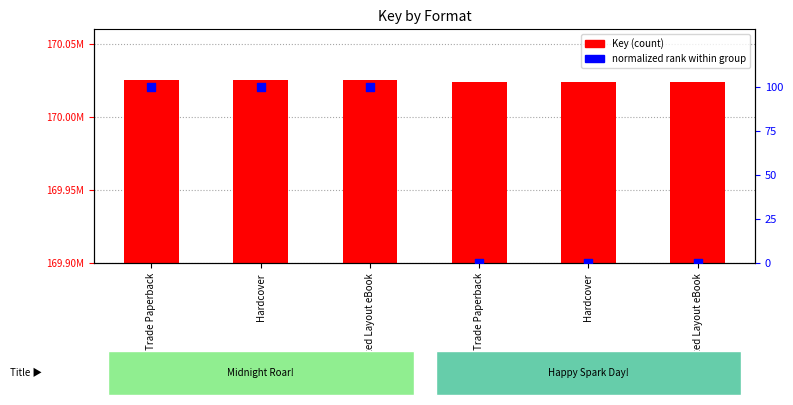

What are all the series names shown in the legend?

Key, normalized rank